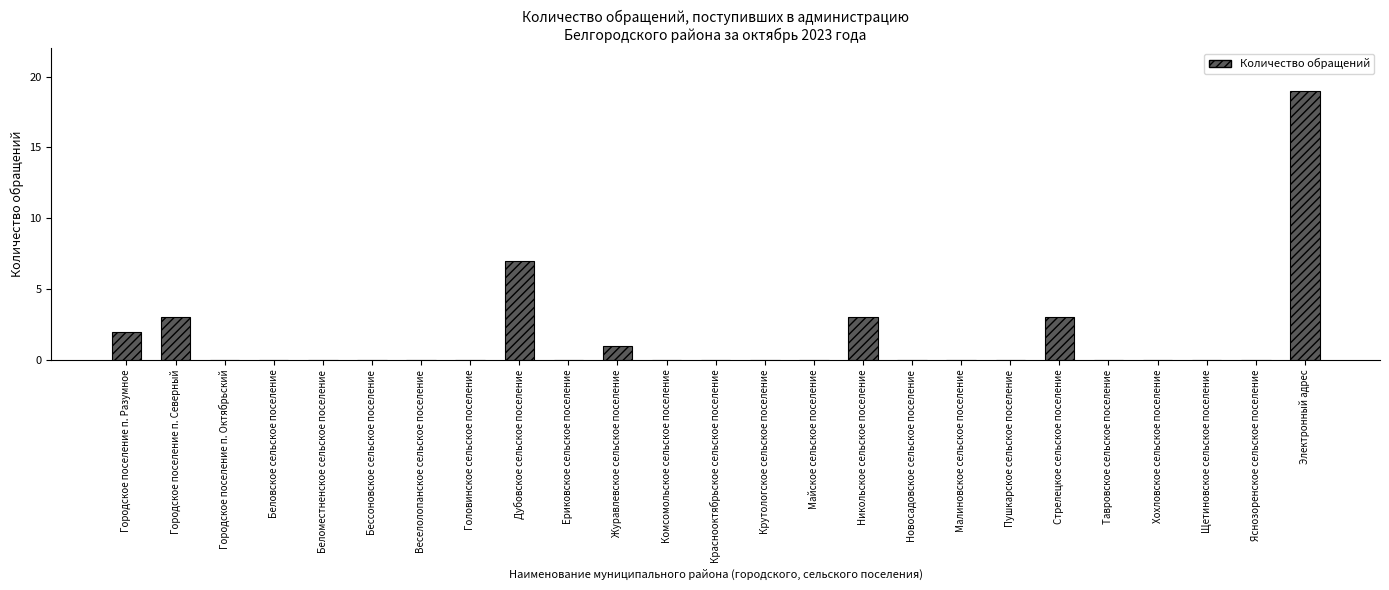

Between Дубовское сельское поселение and Яснозоренское сельское поселение, which is larger?

Дубовское сельское поселение